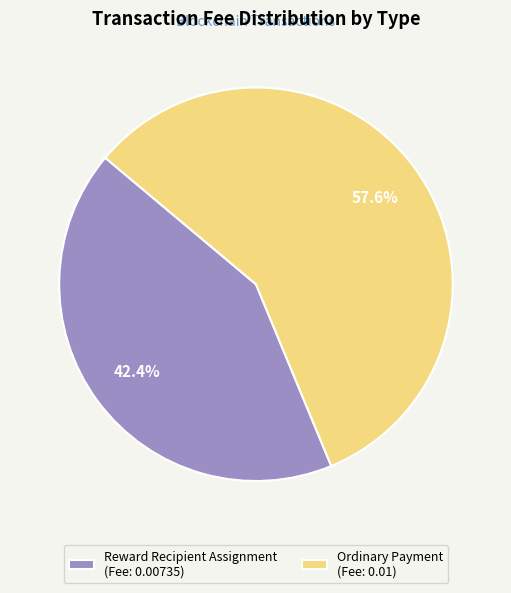

Combined, do Reward Recipient Assignment and Ordinary Payment account for over 50%?

Yes